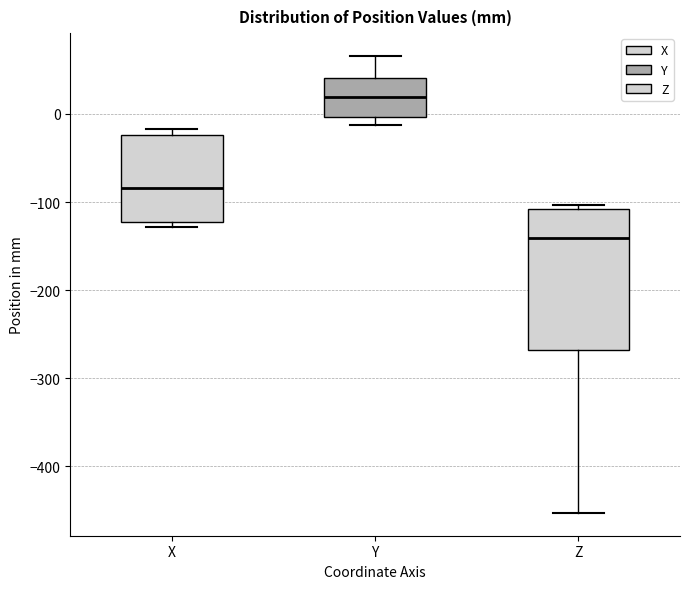

Where is the upper edge of the box for Z on the y-axis? The values are not printed on the chart, so give them approximately, as read against the axis.

-110